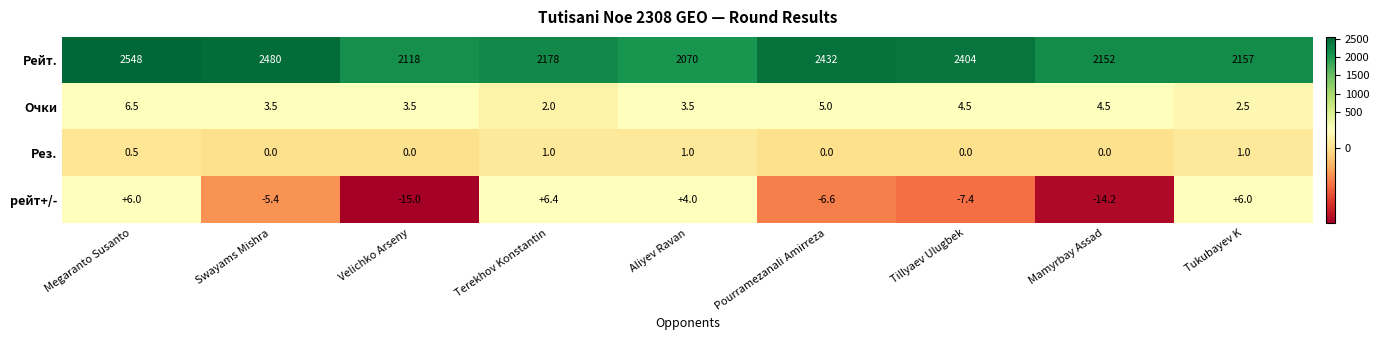

The value of Рейт. at Megaranto Susanto is 2548.0. True or false?

True